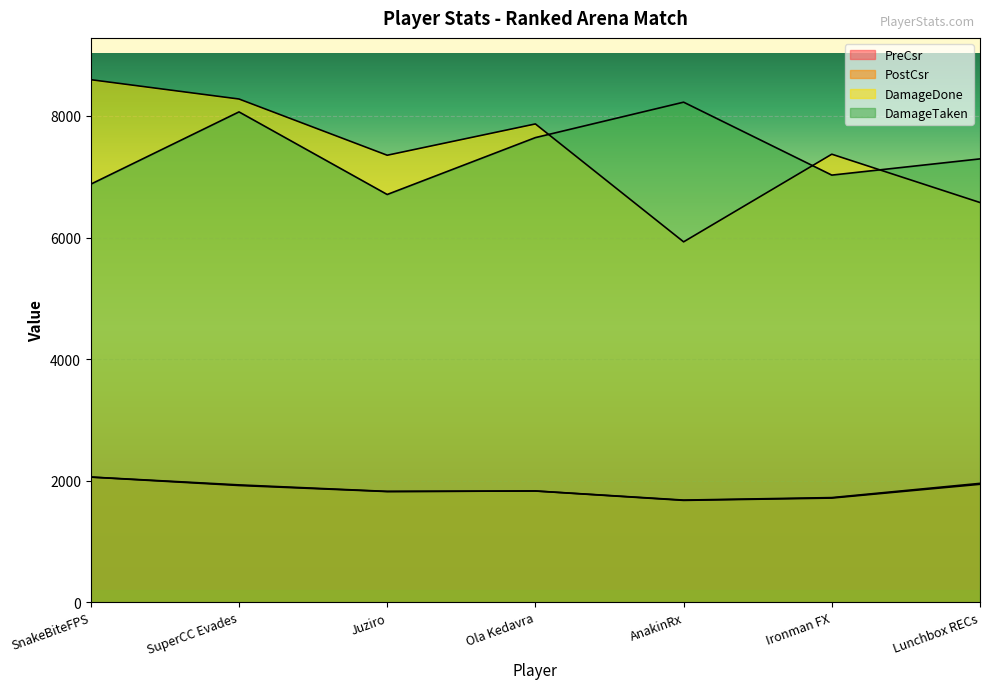

At which category is the sum across all series the highest?

SuperCC Evades